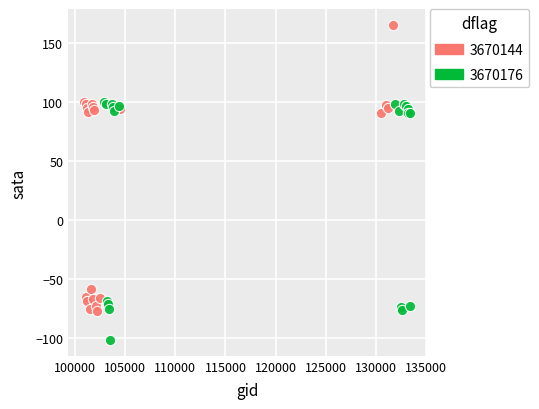

Which series reaches the maximum Y coordinate?

3670144